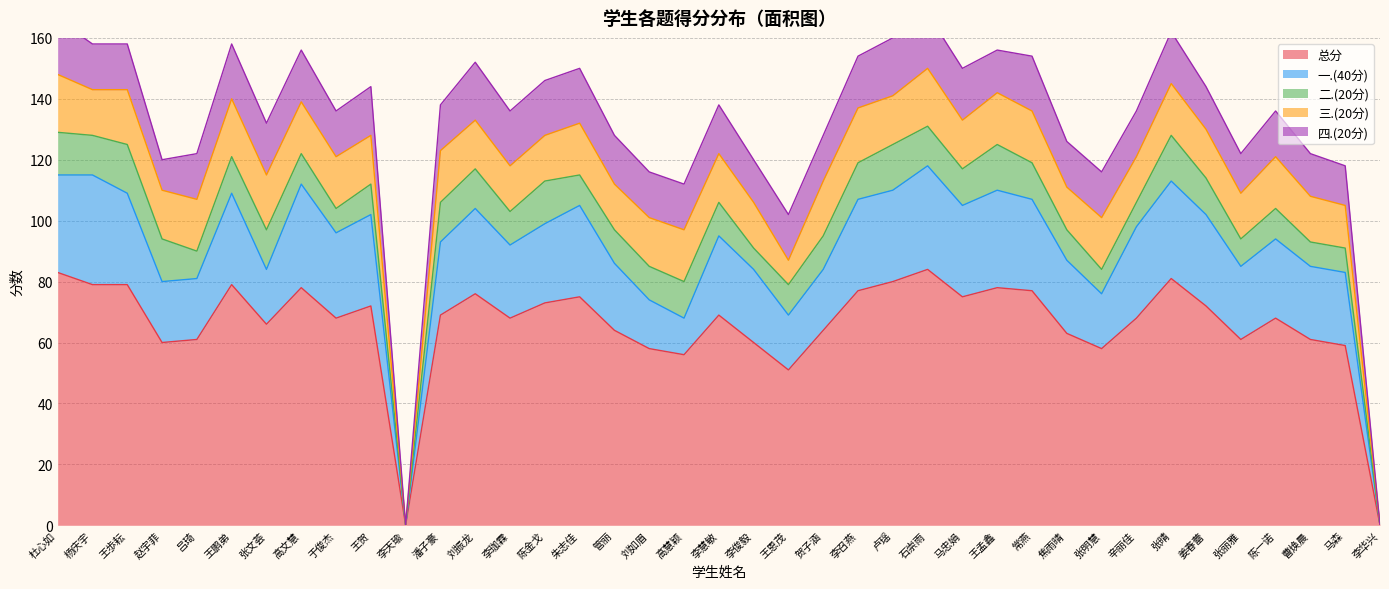

What is the value of the 二.(20分) point at the 29th from the left?

12